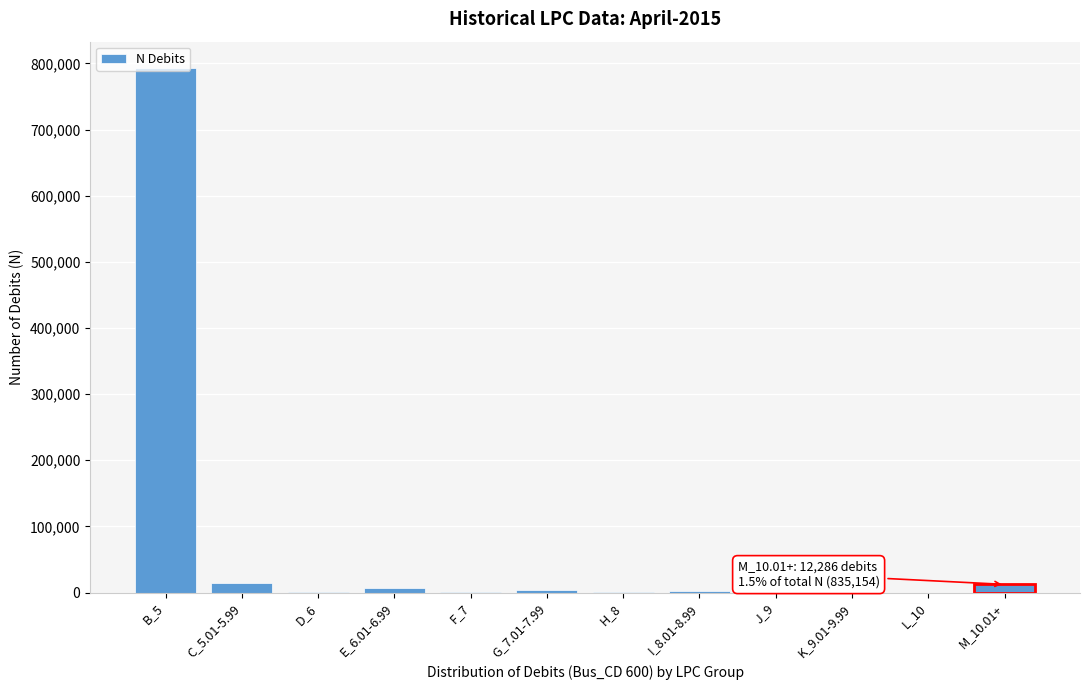

Which label corresponds to the largest value in the chart?

B_5